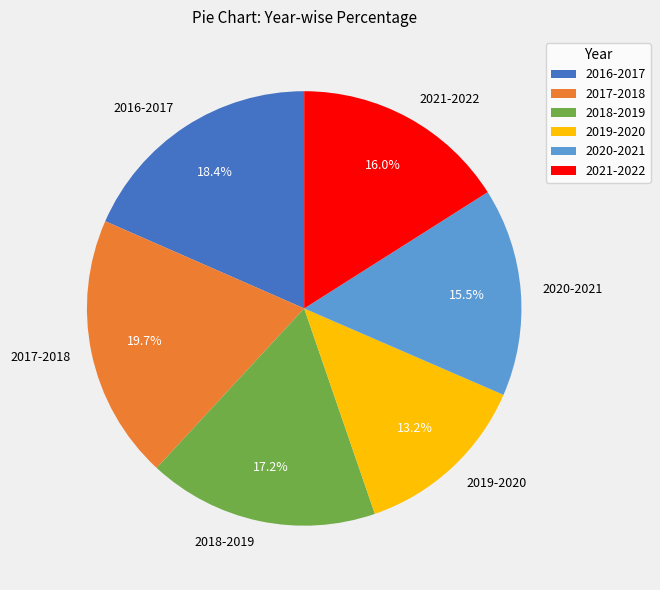

The 2018-2019 slice represents 7% of the pie. True or false?

False